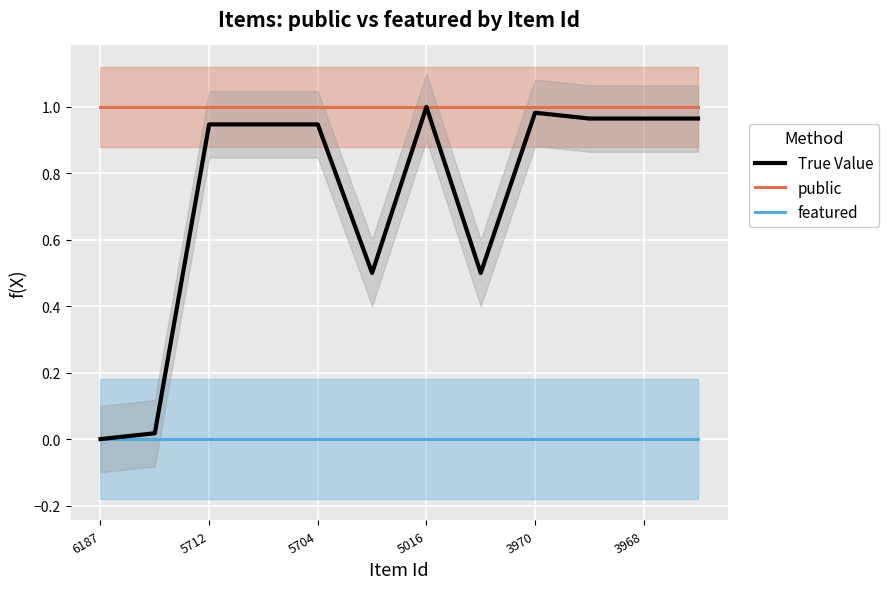

How many data points in True Value are above 0?

11